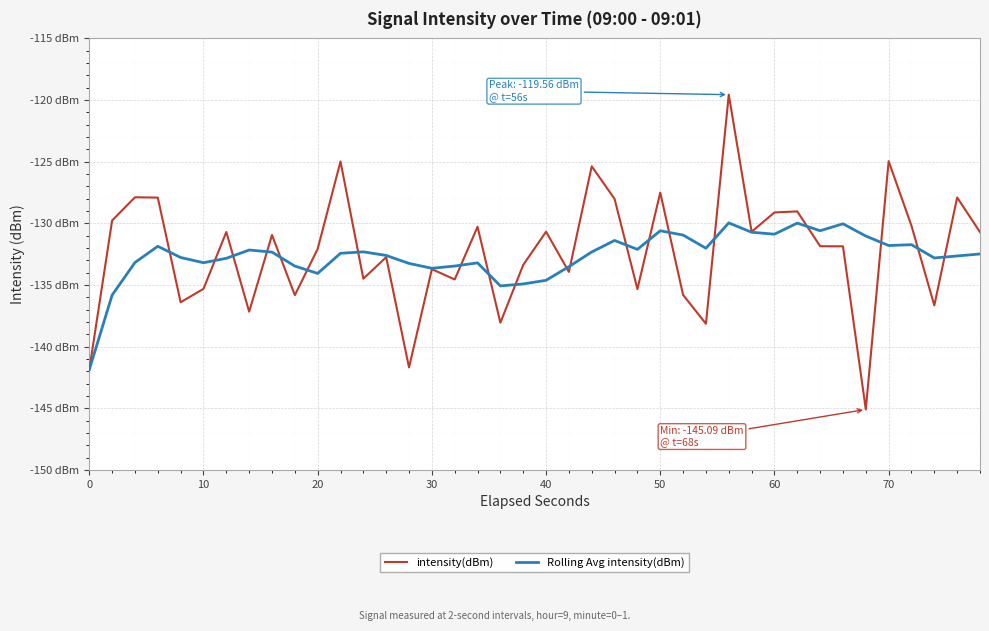

What are all the series names shown in the legend?

intensity(dBm), Rolling Avg intensity(dBm)